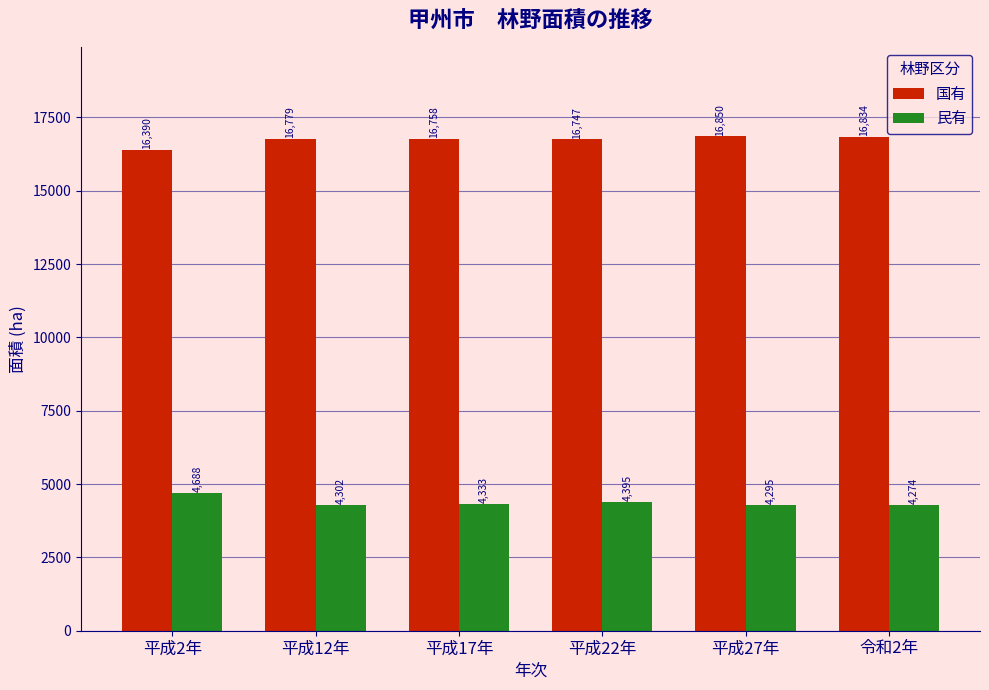

Reading right to left, what are all the values shown in this chart?

国有: 令和2年=16834	平成27年=16850	平成22年=16747	平成17年=16758	平成12年=16779	平成2年=16390
民有: 令和2年=4274	平成27年=4295	平成22年=4395	平成17年=4333	平成12年=4302	平成2年=4688